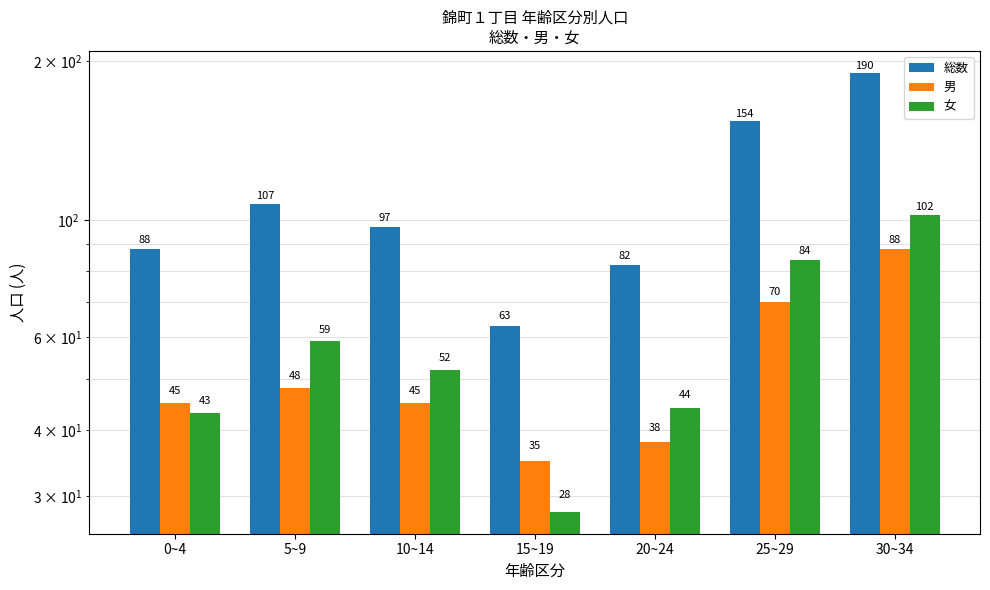

What is the average value of the 女 series?

59